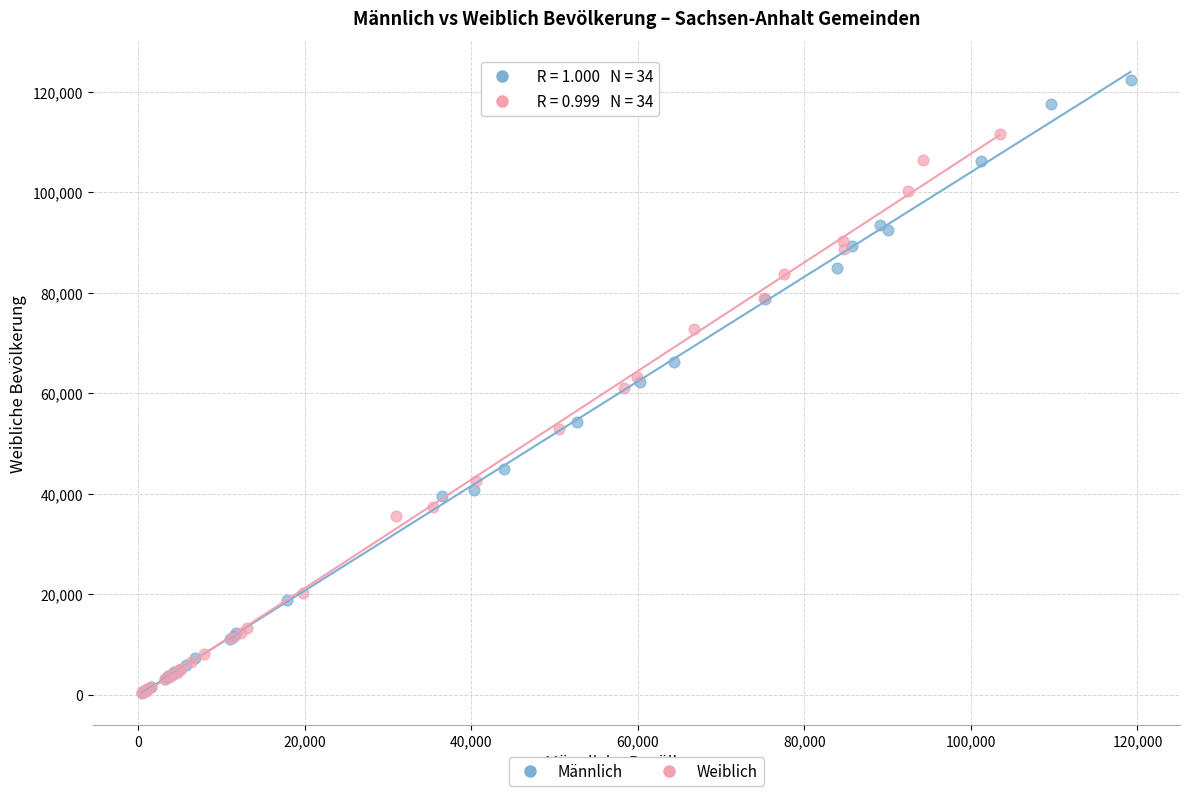

Which series reaches the maximum Y coordinate?

Männlich